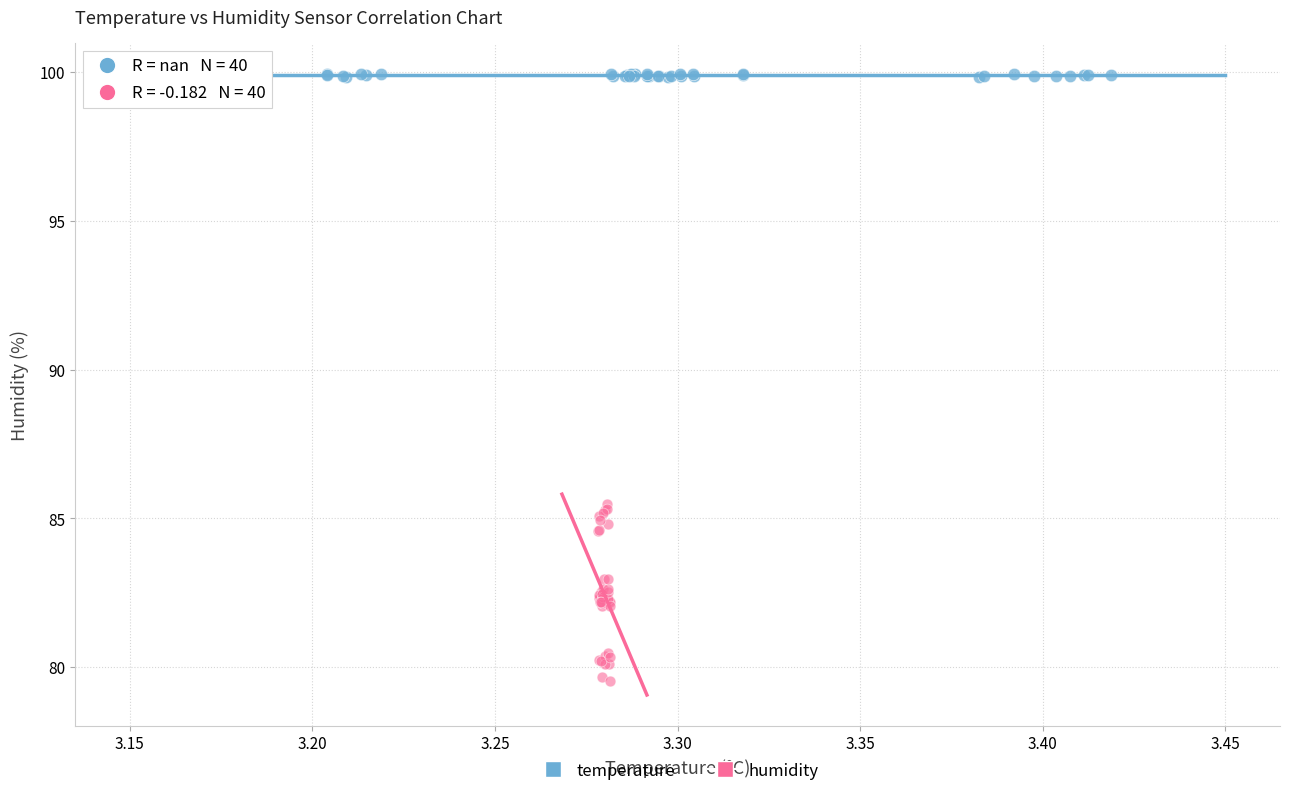

Which series contains the lowest Y value?

humidity